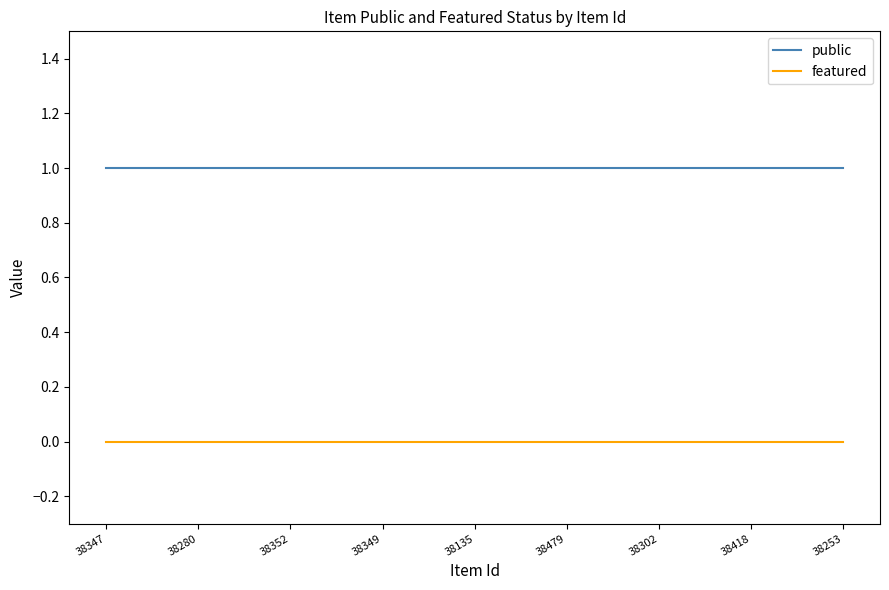

List the series in order of their overall mean, highest first.

public, featured